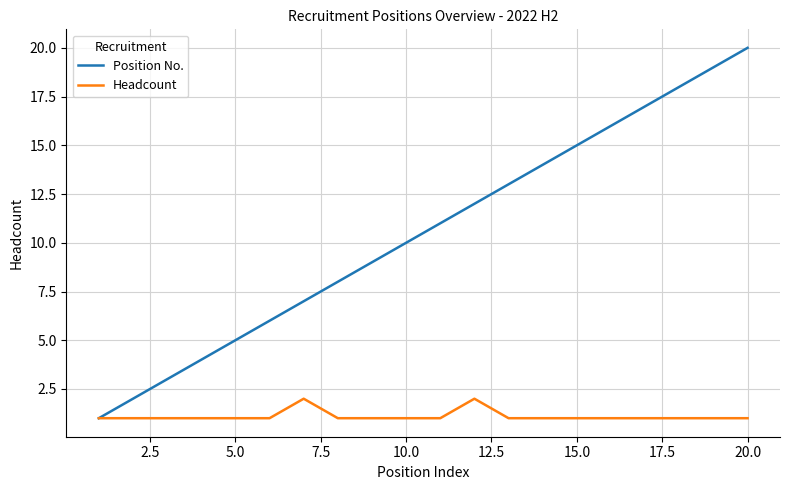

List the series in order of their peak value, highest first.

Position No., Headcount